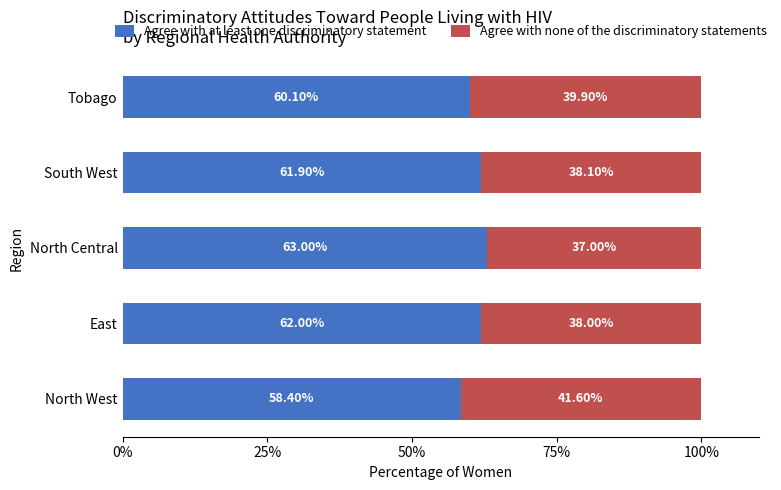

What is the sum of the Agree with at least one discriminatory statement values at South West and North West?

120.3